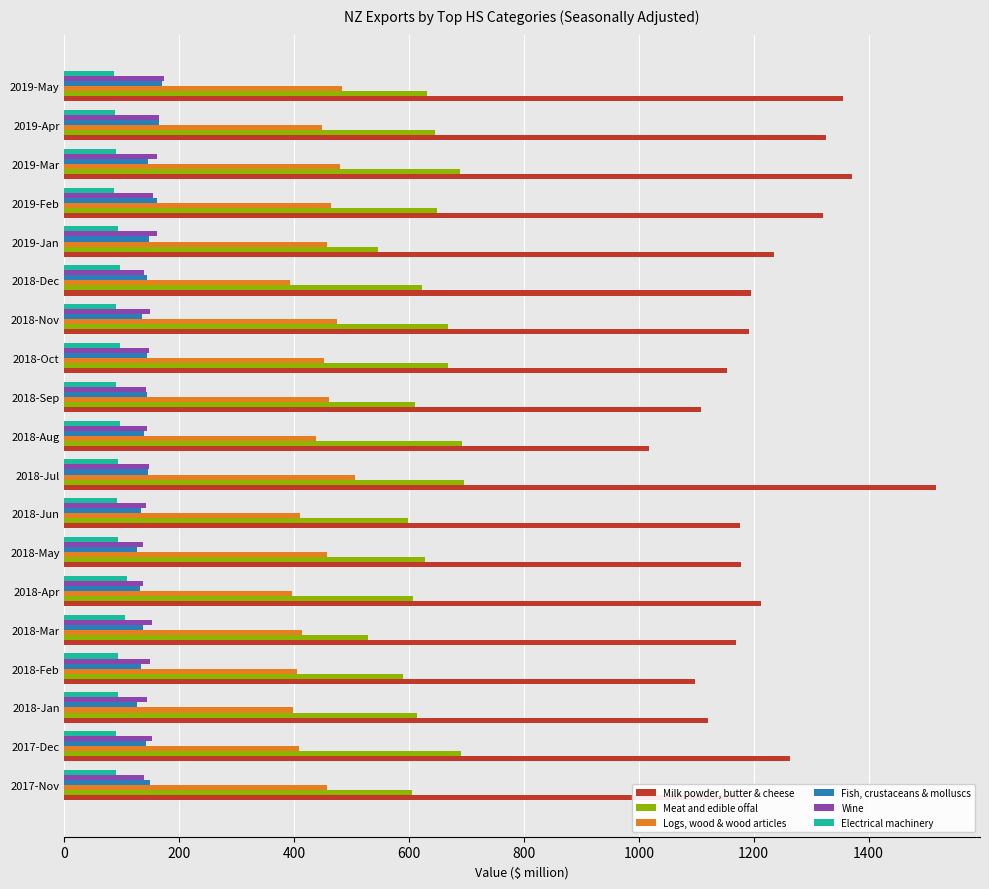

How many distinct data groups are displayed?

6